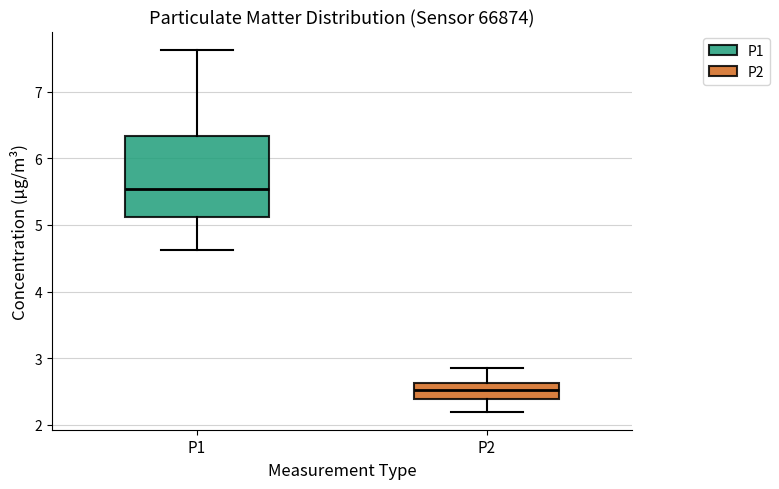

Which box is the tallest, from its lower edge to its upper edge?

P1